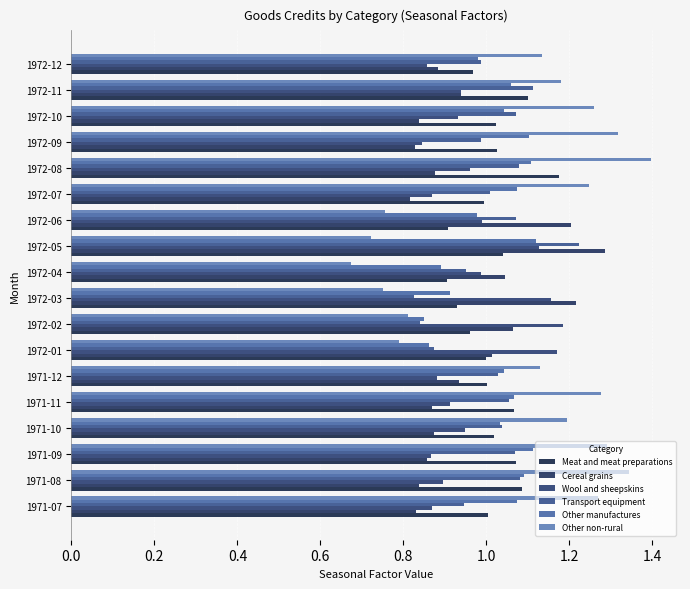

What is the smallest value displayed?

0.7